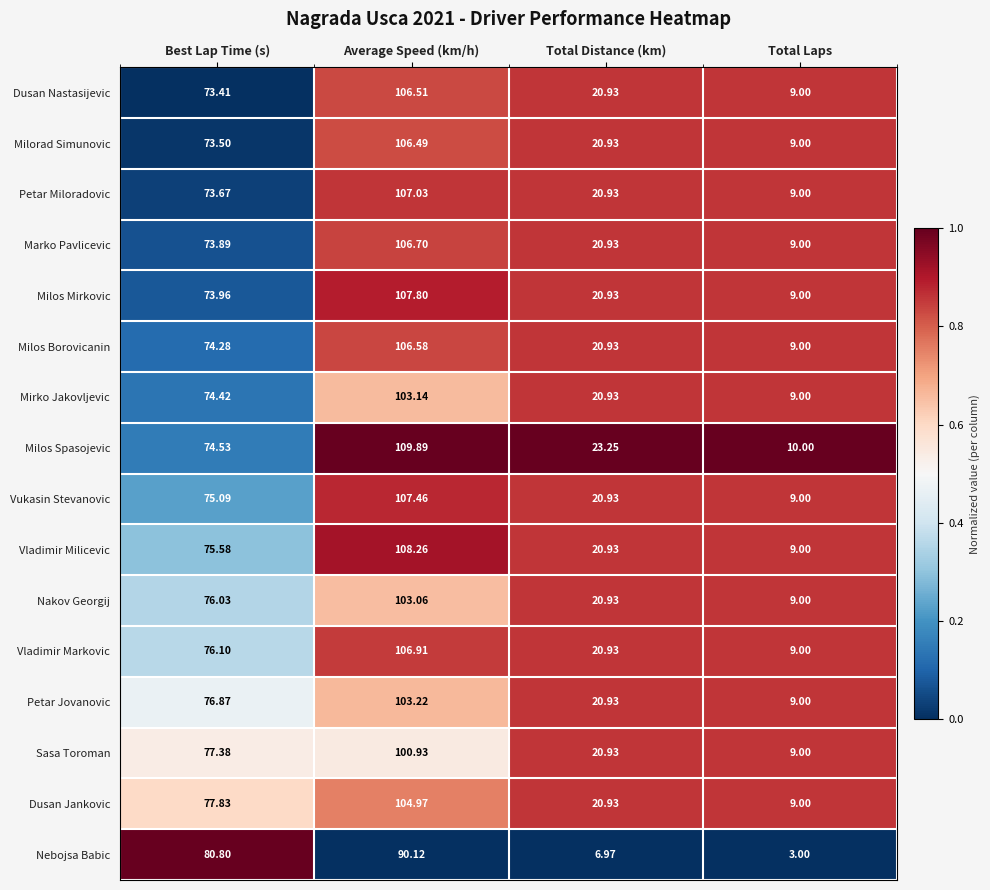

Which series has the largest range (max minus min)?

Milos Spasojevic